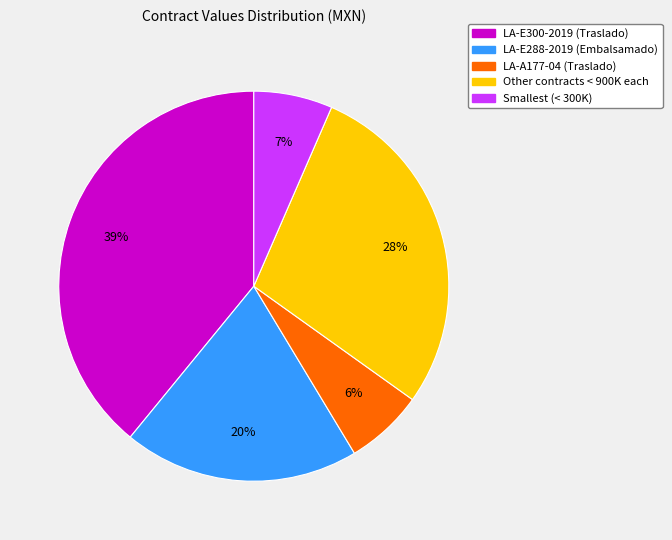

To the nearest percent, what is the difference between the largest and smallest slice percentages?

33%